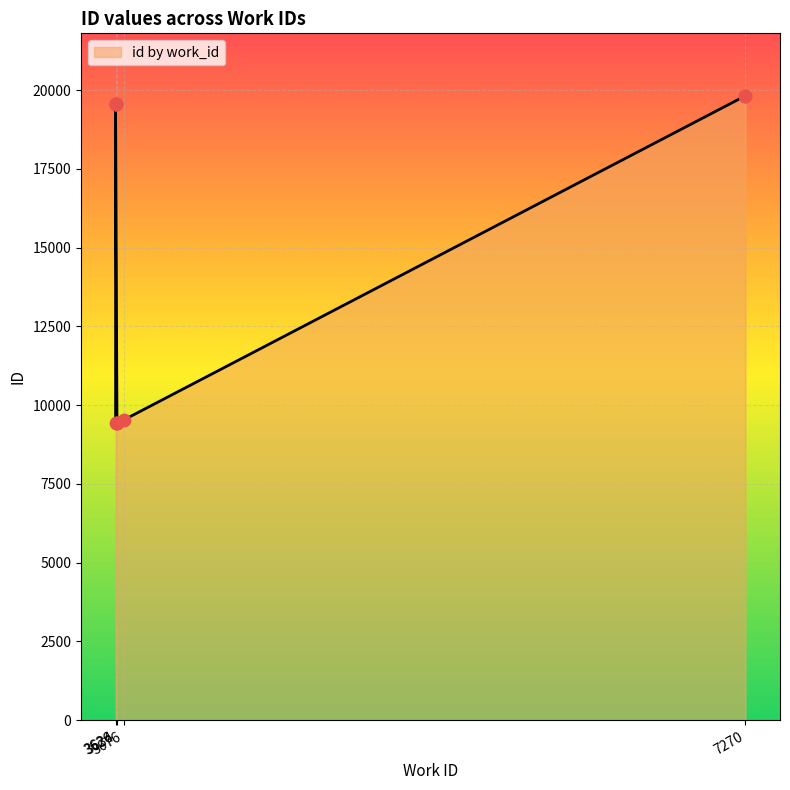

What is the change in value from 3634 to 3626?

+10114